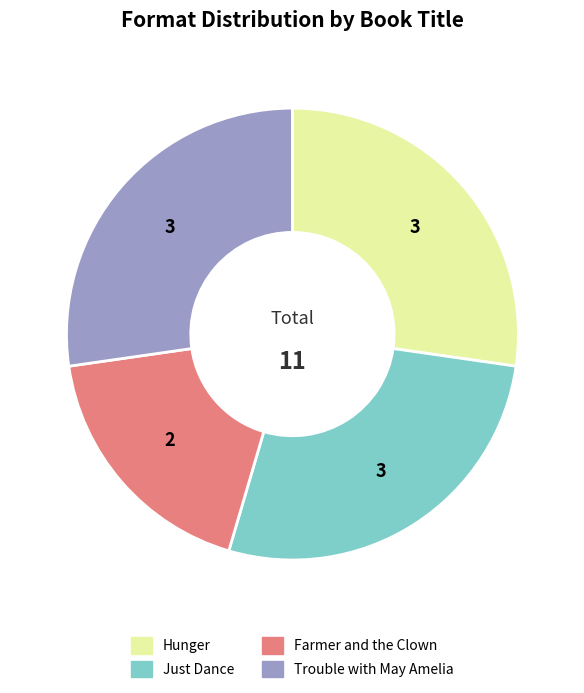

What is the ratio of the value at Farmer and the Clown to the value at Trouble with May Amelia?

0.7